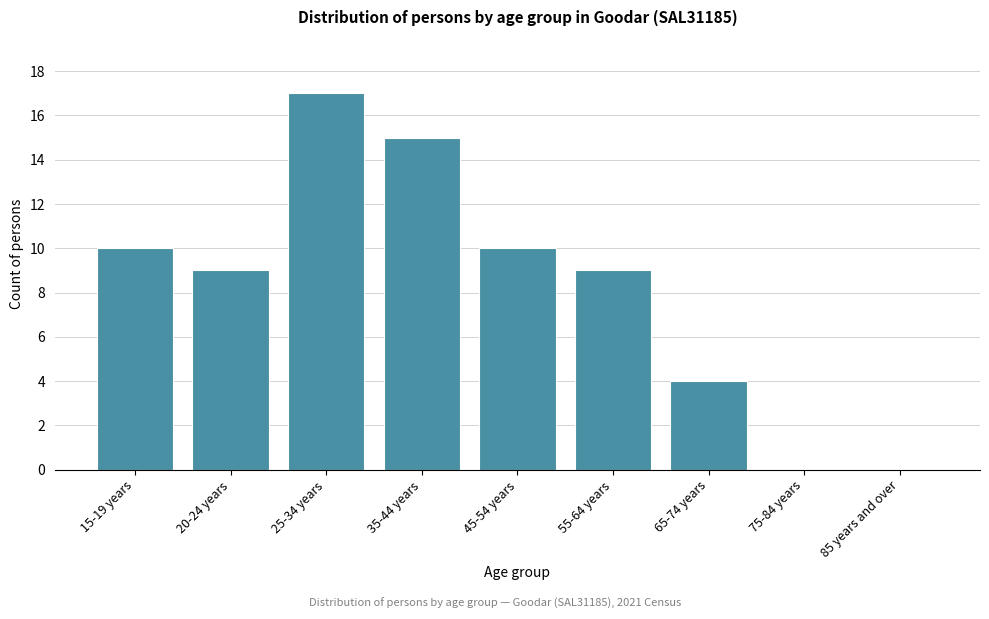

Reading left to right, what are all the values shown in this chart?

15-19 years=10	20-24 years=9	25-34 years=17	35-44 years=15	45-54 years=10	55-64 years=9	65-74 years=4	75-84 years=0	85 years and over=0